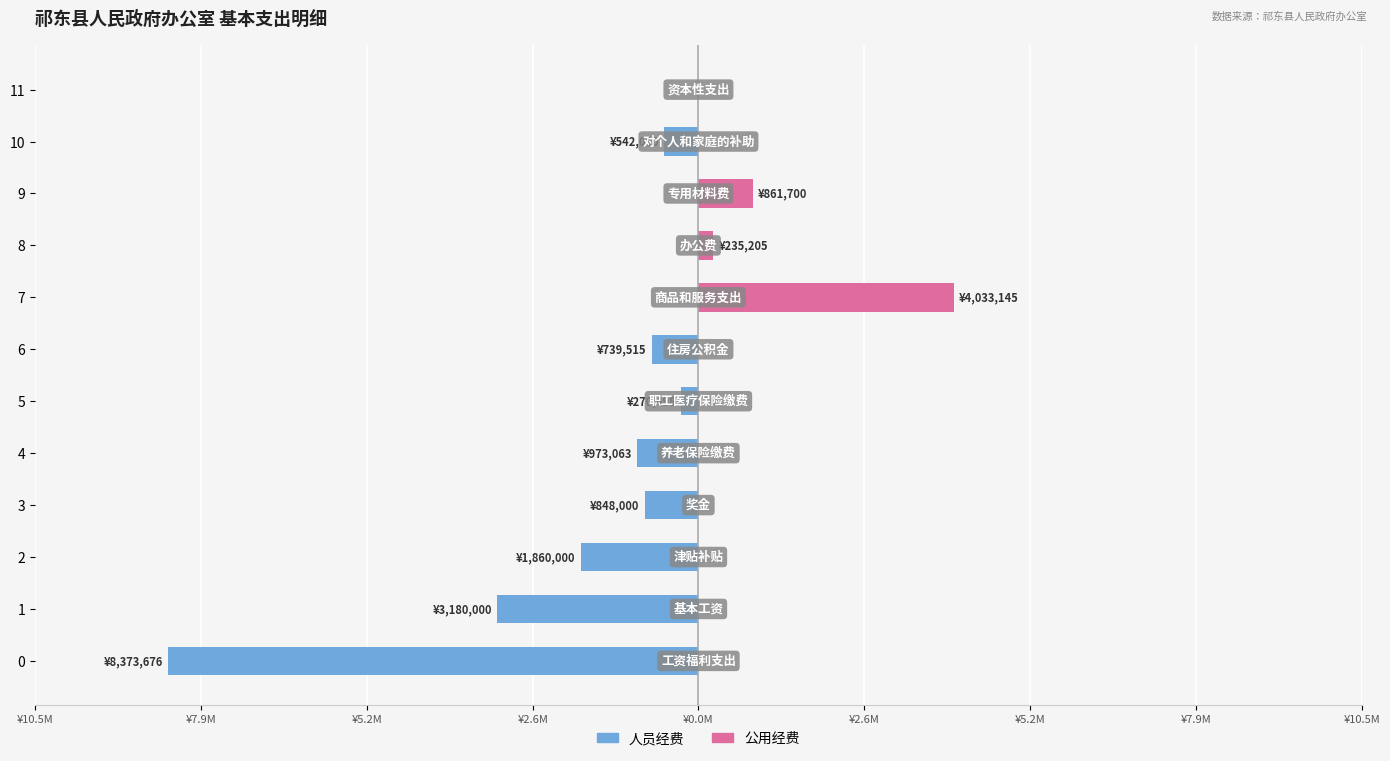

Between 7 and 4, which is larger?

7